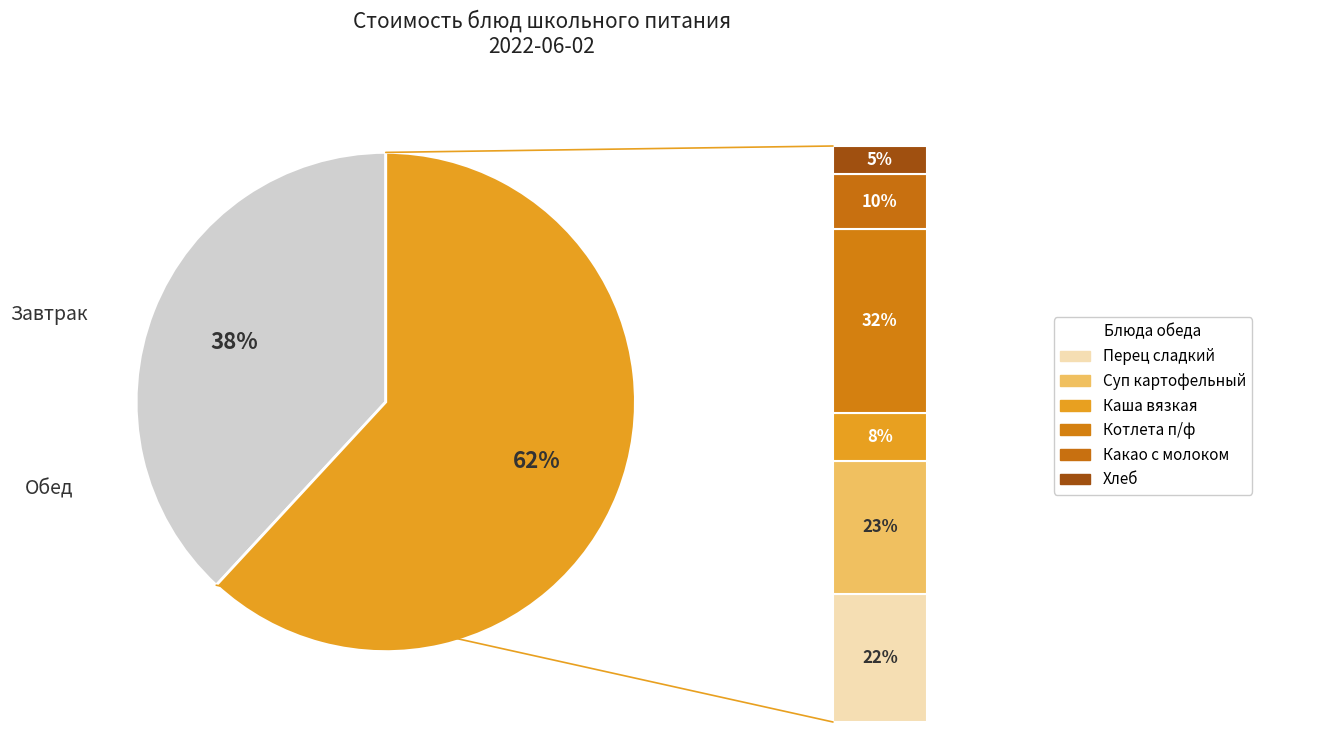

To the nearest percent, what portion does Суп картофельный. с бобовыми represent?

14%